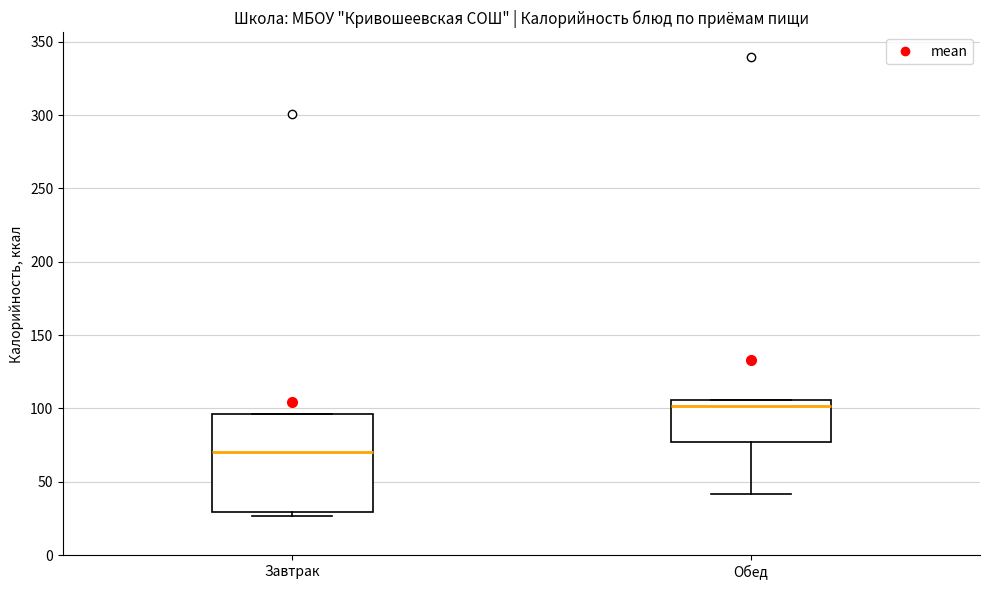

Reading left to right, read every box against the y-axis: the position of its median line, the range the box covers, and the ends of its whiskers. The values are not printed on the chart, so give them approximately, as read against the axis.

Завтрак: median 70, box 30 to 95, whiskers 25 to 95
Обед: median 100, box 75 to 105, whiskers 40 to 105